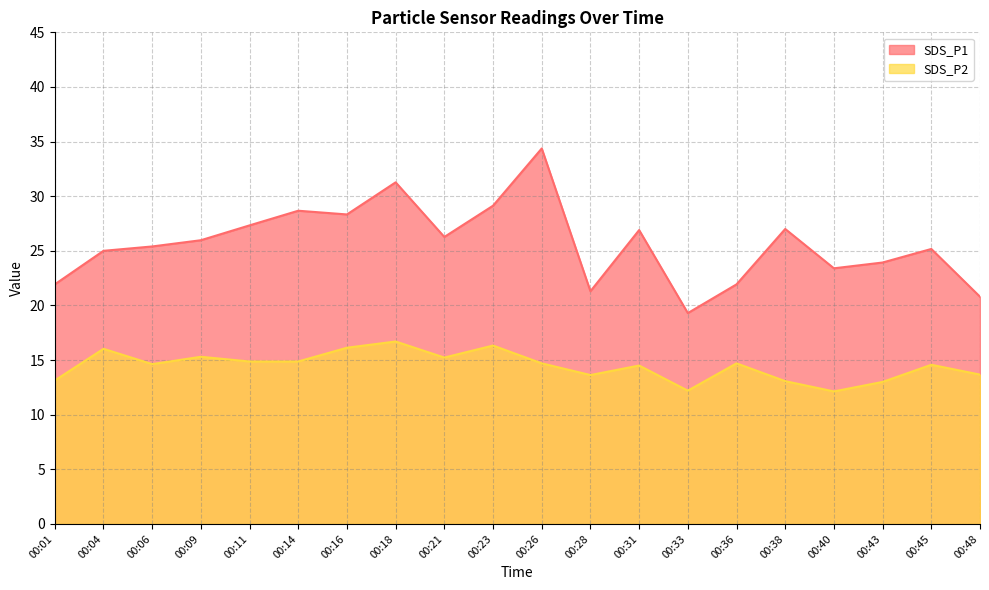

At how many categories does at least one series exceed 25?

12